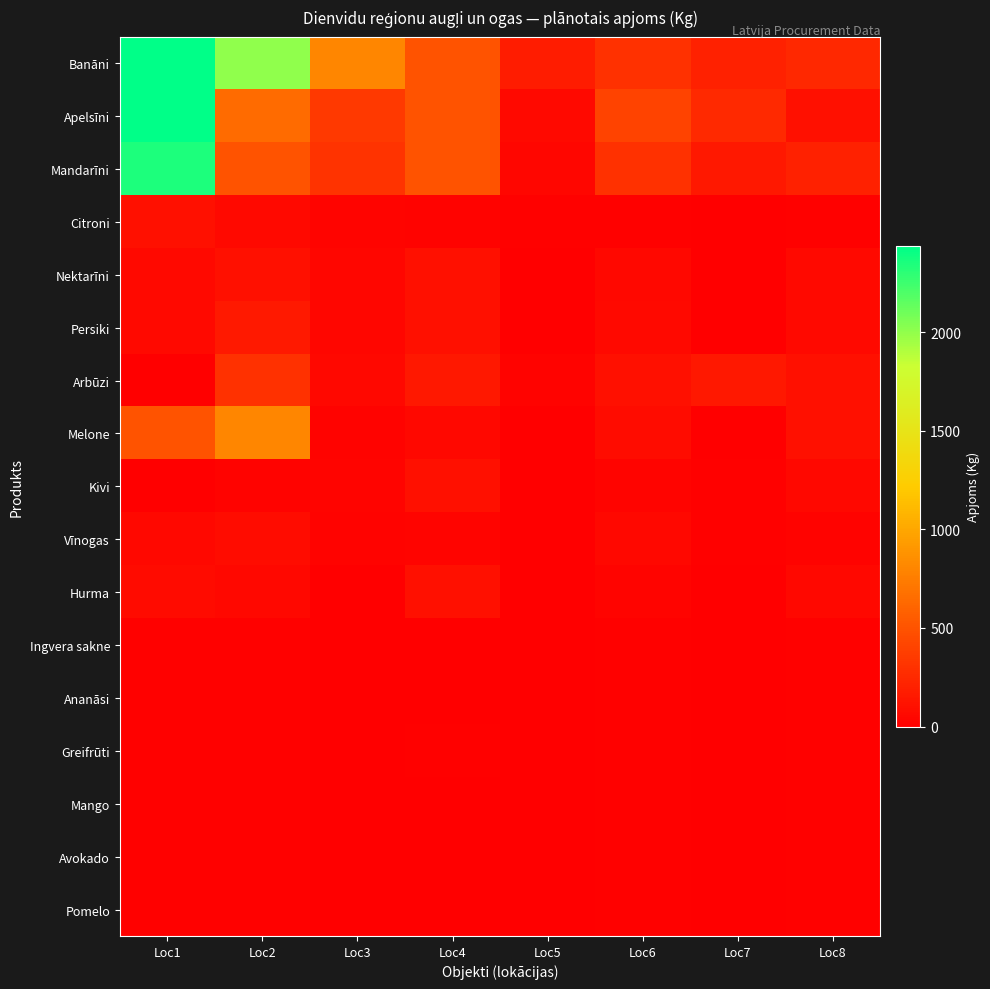

Reading right to left, extract all data points from this chart.

Banāni: Loc8=245	Loc7=200	Loc6=300	Loc5=180	Loc4=500	Loc3=800	Loc2=2000	Loc1=2436
Apelsīni: Loc8=100	Loc7=250	Loc6=400	Loc5=60	Loc4=500	Loc3=350	Loc2=640	Loc1=2437
Mandarīni: Loc8=200	Loc7=150	Loc6=300	Loc5=40	Loc4=500	Loc3=310	Loc2=500	Loc1=2347
Citroni: Loc8=12	Loc7=5	Loc6=10	Loc5=12	Loc4=20	Loc3=30	Loc2=60	Loc1=100
Nektarīni: Loc8=64	Loc7=0	Loc6=50	Loc5=0	Loc4=100	Loc3=45	Loc2=100	Loc1=60
Persiki: Loc8=64	Loc7=0	Loc6=60	Loc5=0	Loc4=100	Loc3=45	Loc2=160	Loc1=60
Arbūzi: Loc8=100	Loc7=150	Loc6=100	Loc5=20	Loc4=150	Loc3=50	Loc2=300	Loc1=0
Melone: Loc8=100	Loc7=0	Loc6=80	Loc5=0	Loc4=50	Loc3=20	Loc2=800	Loc1=500
Kivi: Loc8=48	Loc7=15	Loc6=30	Loc5=0	Loc4=100	Loc3=30	Loc2=20	Loc1=0
Vīnogas: Loc8=25	Loc7=15	Loc6=50	Loc5=0	Loc4=30	Loc3=25	Loc2=80	Loc1=50
Hurma: Loc8=50	Loc7=0	Loc6=30	Loc5=0	Loc4=100	Loc3=0	Loc2=50	Loc1=70
Ingvera sakne: Loc8=10	Loc7=0	Loc6=10	Loc5=0	Loc4=2	Loc3=0	Loc2=10	Loc1=10
Ananāsi: Loc8=10	Loc7=0	Loc6=10	Loc5=0	Loc4=2	Loc3=0	Loc2=10	Loc1=10
Greifrūti: Loc8=10	Loc7=0	Loc6=10	Loc5=0	Loc4=10	Loc3=0	Loc2=10	Loc1=10
Mango: Loc8=10	Loc7=0	Loc6=10	Loc5=0	Loc4=0	Loc3=0	Loc2=10	Loc1=10
Avokado: Loc8=10	Loc7=5	Loc6=10	Loc5=0	Loc4=5	Loc3=0	Loc2=10	Loc1=10
Pomelo: Loc8=10	Loc7=0	Loc6=10	Loc5=0	Loc4=5	Loc3=0	Loc2=10	Loc1=10